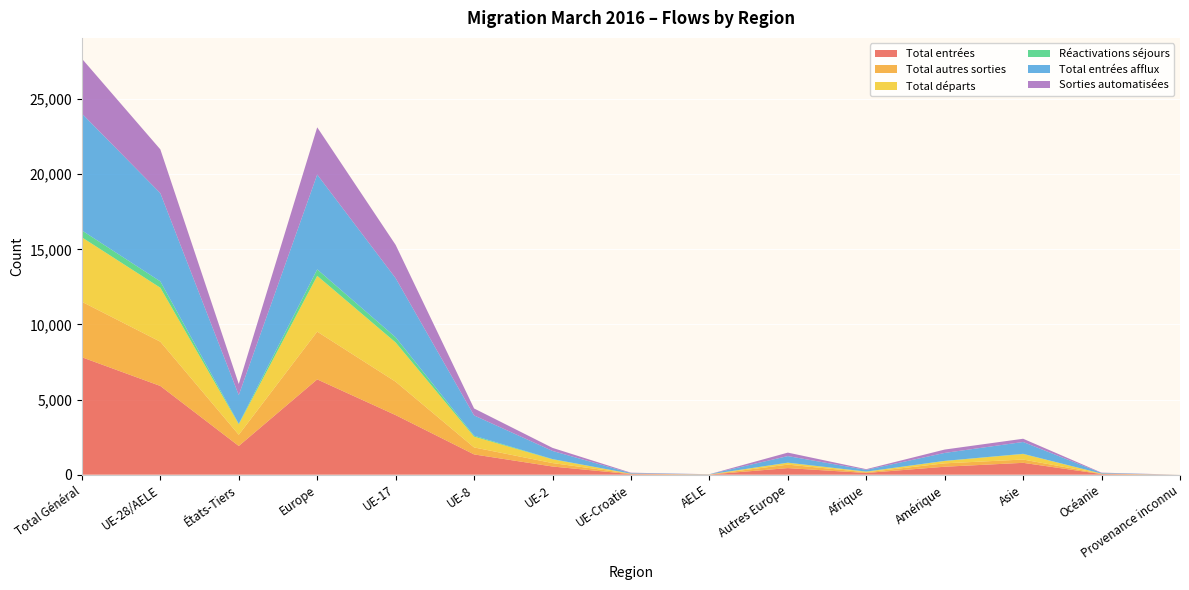

Reading right to left, extract all data points from this chart.

Total entrées: Provenance inconnu=0	Océanie=40	Asie=789	Amérique=530	Afrique=114	Autres Europe=438	AELE=11	UE-Croatie=36	UE-2=544	UE-8=1349	UE-17=3965	Europe=6343	États-Tiers=1911	UE-28/AELE=5905	Total Général=7816
Total autres sorties: Provenance inconnu=0	Océanie=23	Asie=219	Amérique=226	Afrique=47	Autres Europe=231	AELE=1	UE-Croatie=29	UE-2=229	UE-8=465	UE-17=2222	Europe=3177	États-Tiers=746	UE-28/AELE=2946	Total Général=3692
Total départs: Provenance inconnu=0	Océanie=9	Asie=370	Amérique=156	Afrique=38	Autres Europe=123	AELE=8	UE-Croatie=2	UE-2=250	UE-8=719	UE-17=2613	Europe=3715	États-Tiers=697	UE-28/AELE=3592	Total Général=4289
Réactivations séjours: Provenance inconnu=0	Océanie=0	Asie=12	Amérique=8	Afrique=8	Autres Europe=9	AELE=0	UE-Croatie=0	UE-2=16	UE-8=64	UE-17=342	Europe=431	États-Tiers=37	UE-28/AELE=422	Total Général=459
Total entrées afflux: Provenance inconnu=0	Océanie=40	Asie=787	Amérique=529	Afrique=114	Autres Europe=437	AELE=11	UE-Croatie=36	UE-2=542	UE-8=1347	UE-17=3936	Europe=6309	États-Tiers=1907	UE-28/AELE=5872	Total Général=7779
Sorties automatisées: Provenance inconnu=0	Océanie=23	Asie=215	Amérique=224	Afrique=46	Autres Europe=231	AELE=1	UE-Croatie=29	UE-2=204	UE-8=464	UE-17=2216	Europe=3145	États-Tiers=739	UE-28/AELE=2914	Total Général=3653